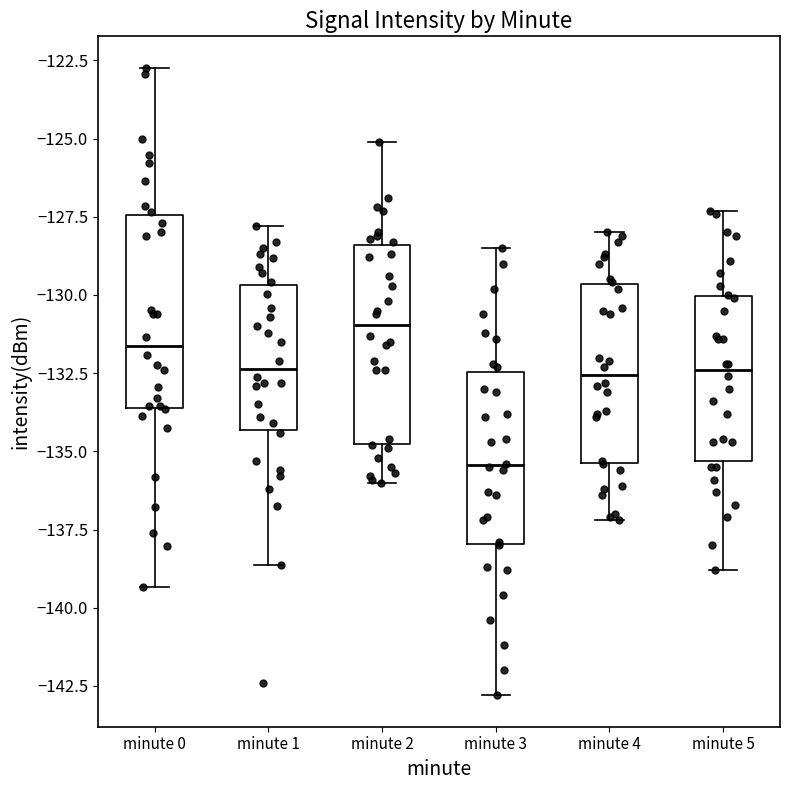

Where does the lower whisker of the box for minute 4 end on the y-axis? The values are not printed on the chart, so give them approximately, as read against the axis.

-137.0